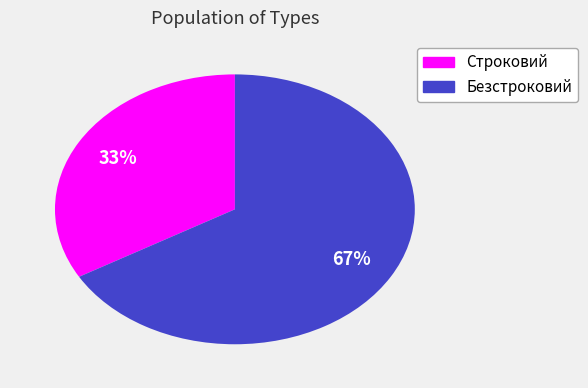

True or false: Безстроковий accounts for 54% of the total.

False